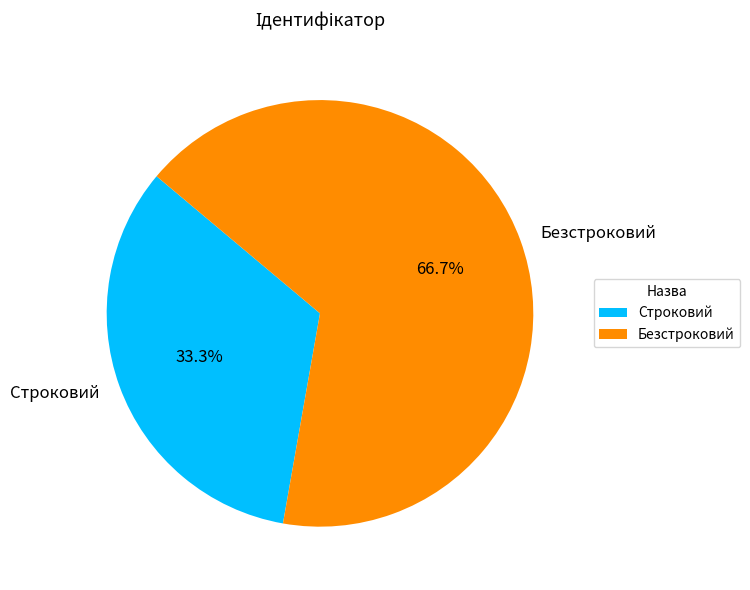

To the nearest percent, what is the difference between the largest and smallest slice percentages?

33%